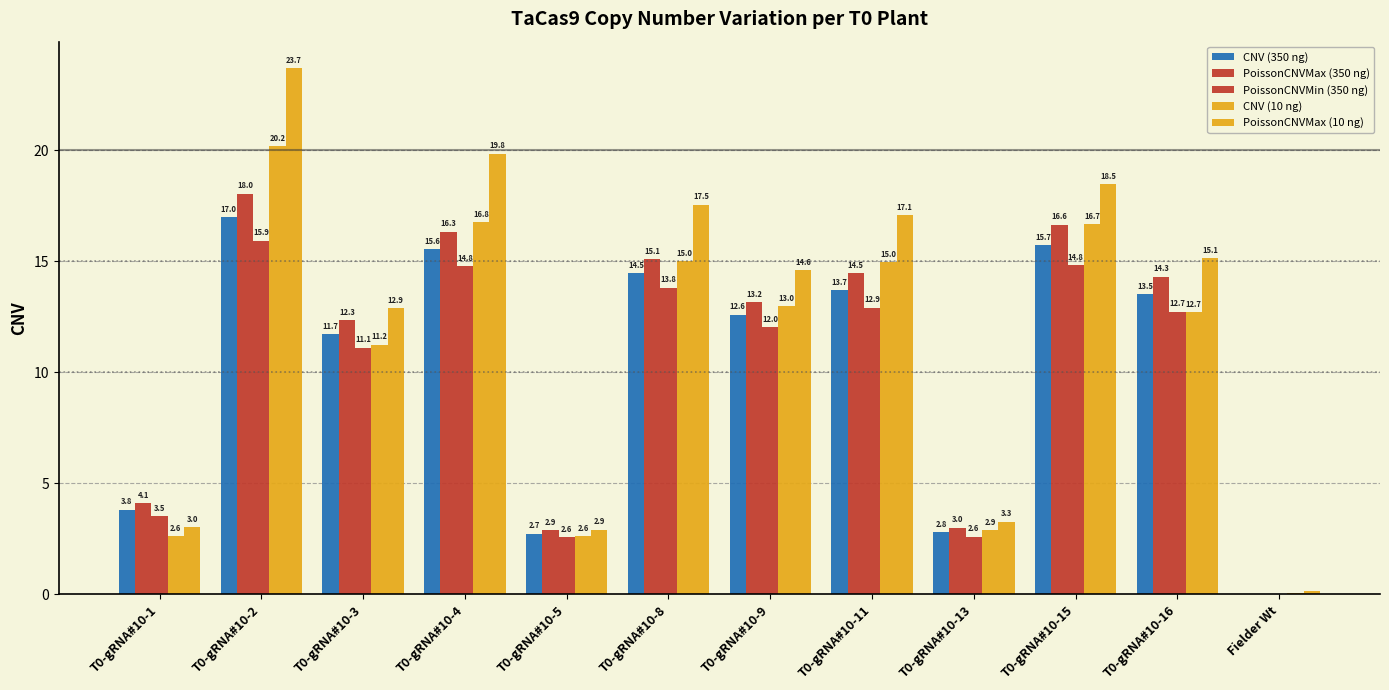

At which label does CNV (350 ng) reach its minimum?

Fielder Wt